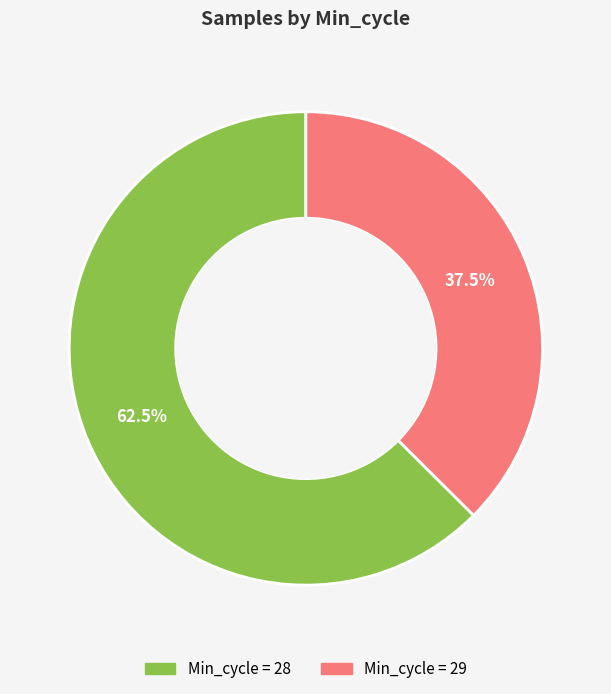

Is there any slice that represents more than half of the pie?

Yes